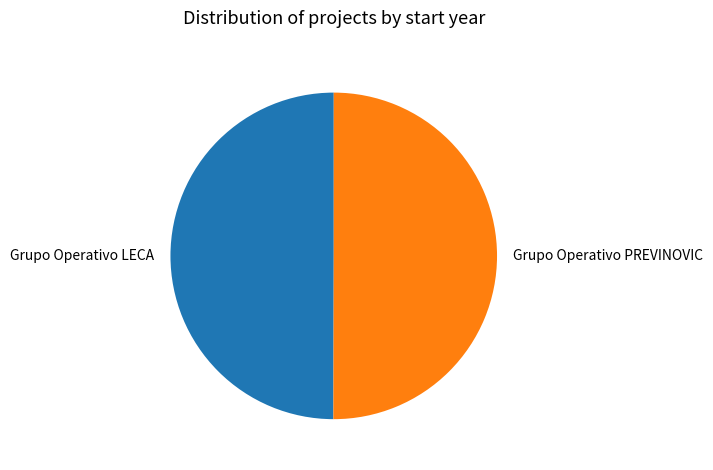

Do Grupo Operativo LECA and Grupo Operativo PREVINOVIC together represent more than half of the pie?

Yes